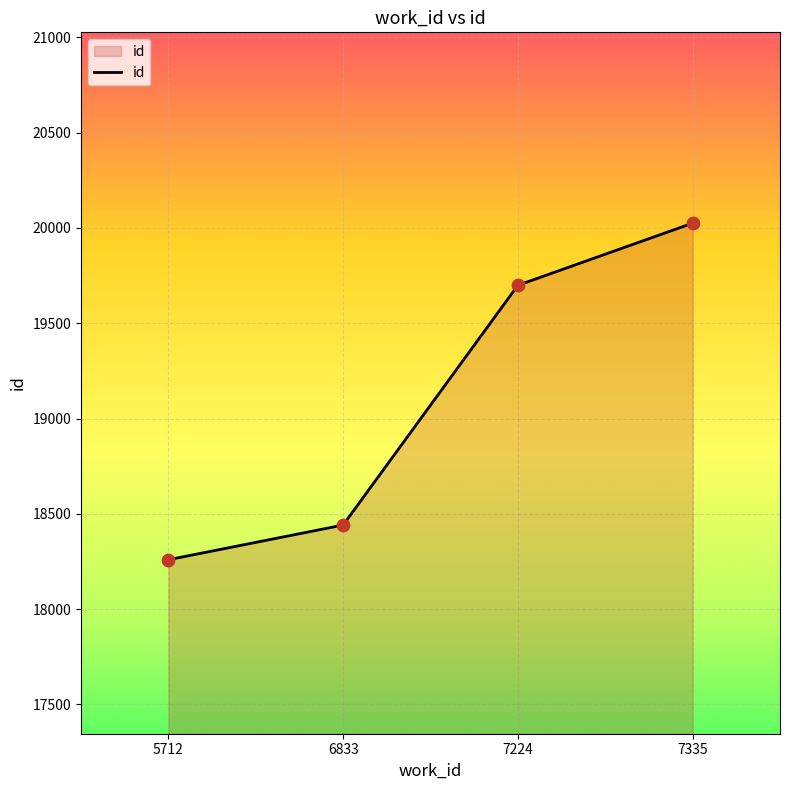

What is the change in value from 5712 to 7224?

+1440